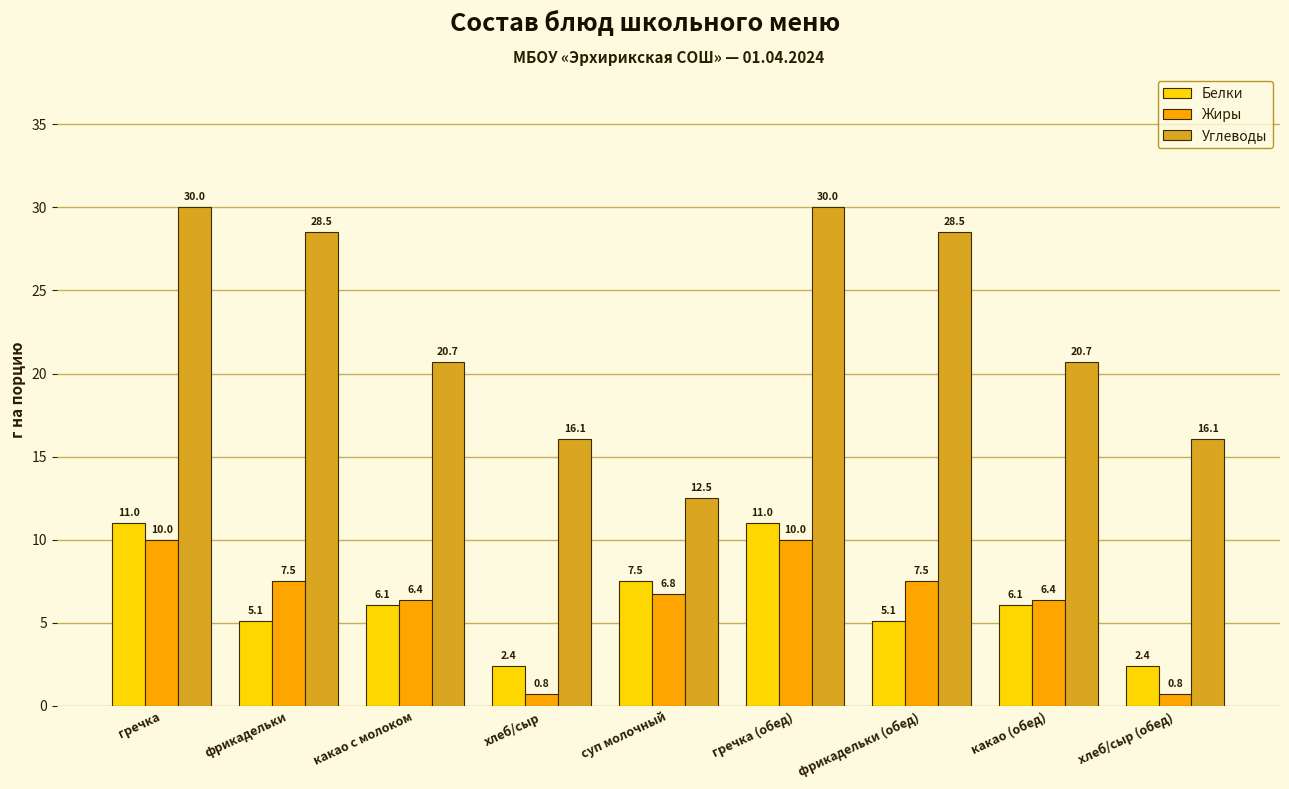

List the series in order of their peak value, highest first.

Углеводы, Белки, Жиры